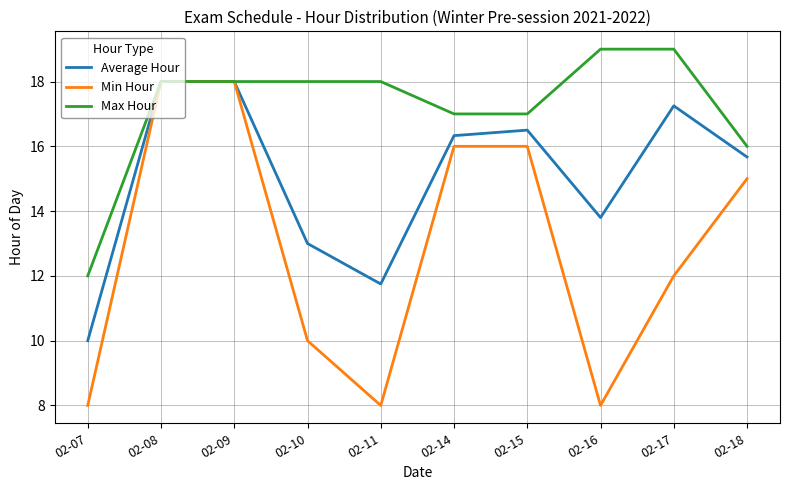

Does the chart display data point markers on the line(s)?

No